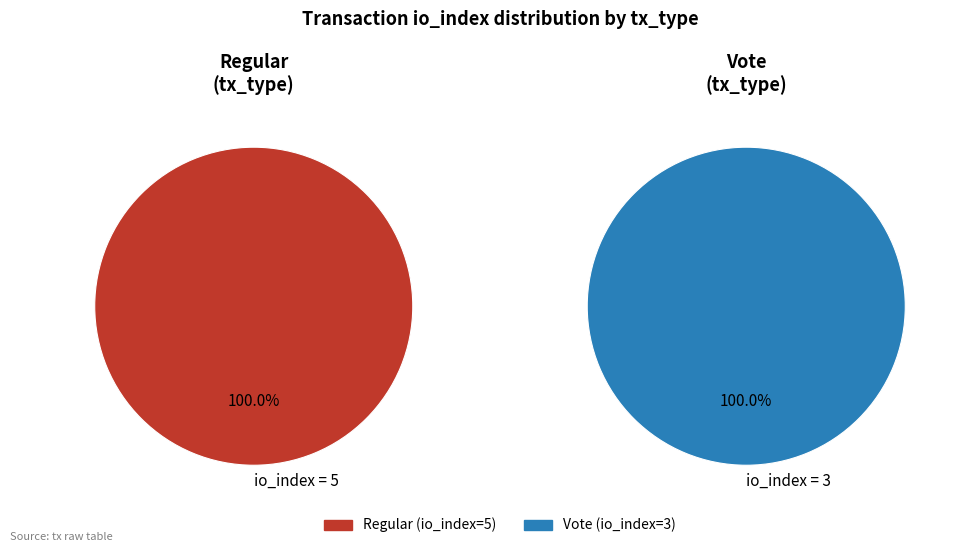

What is the change in value from Regular (io_index=5) to Vote (io_index=3)?

-2